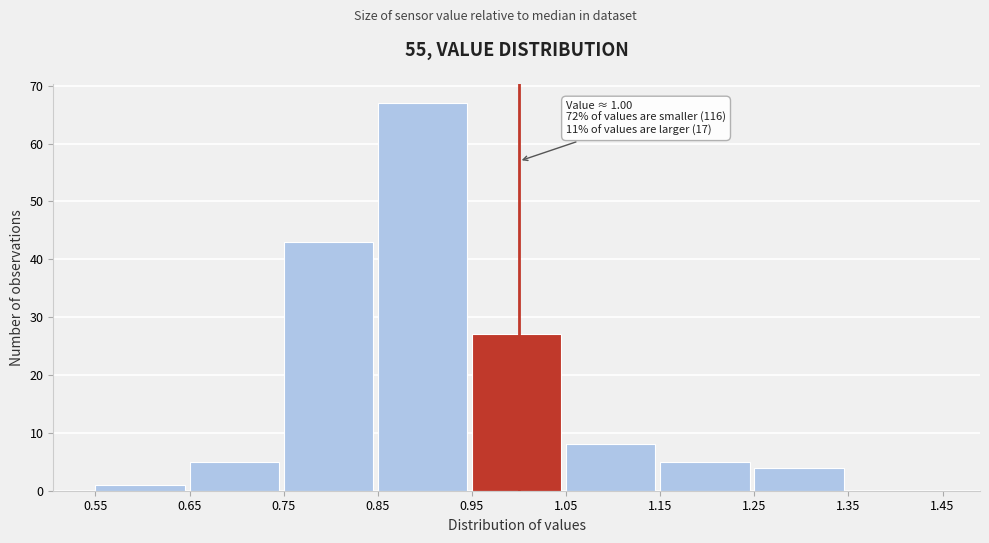

Over which range of the x-axis is the bar tallest?

0.85 to 0.95